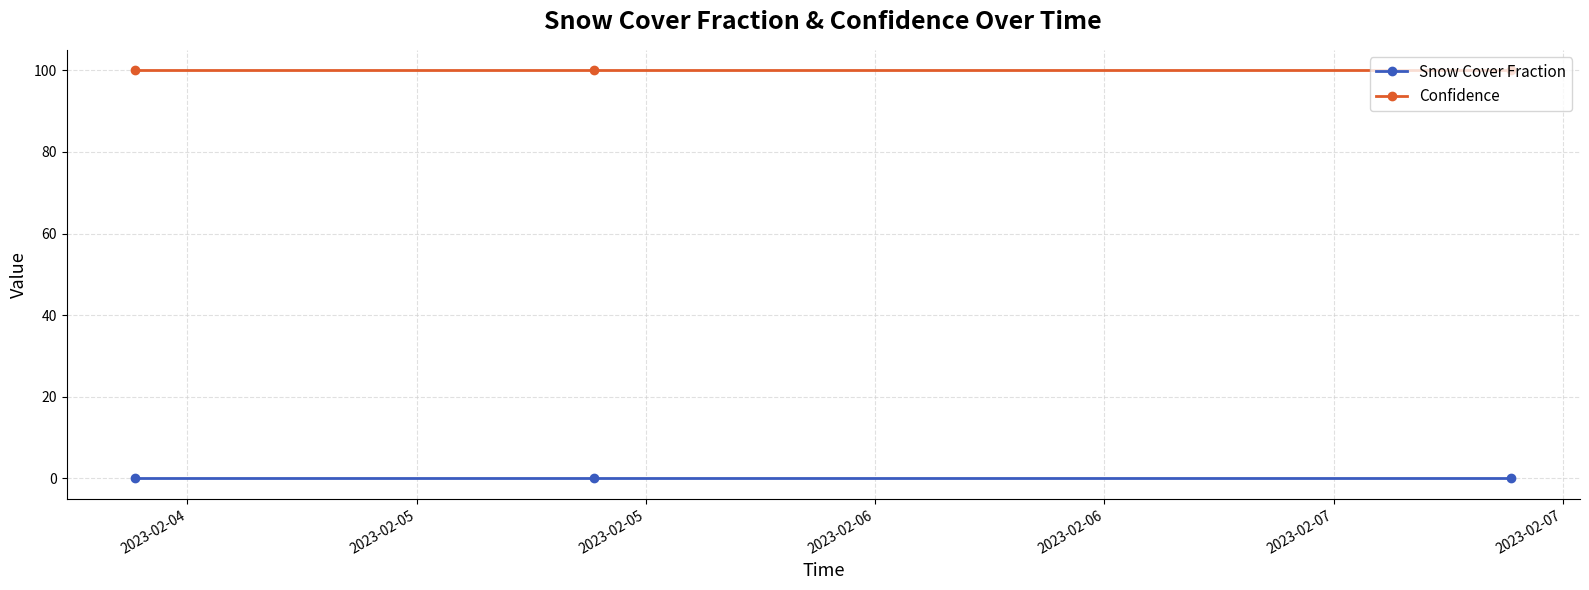

What is the average value of the Confidence series?

100